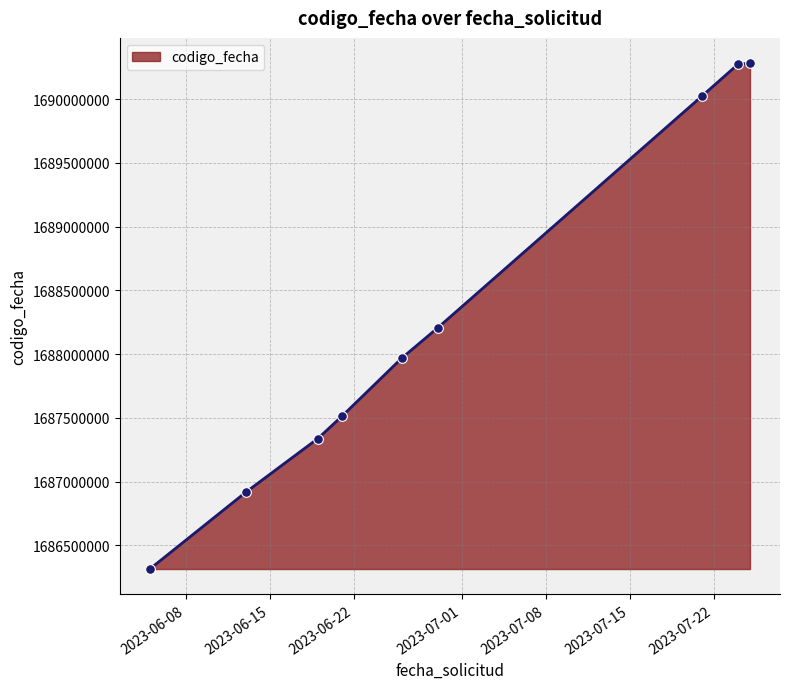

What is the value of the 9th point from the left?

1690282130